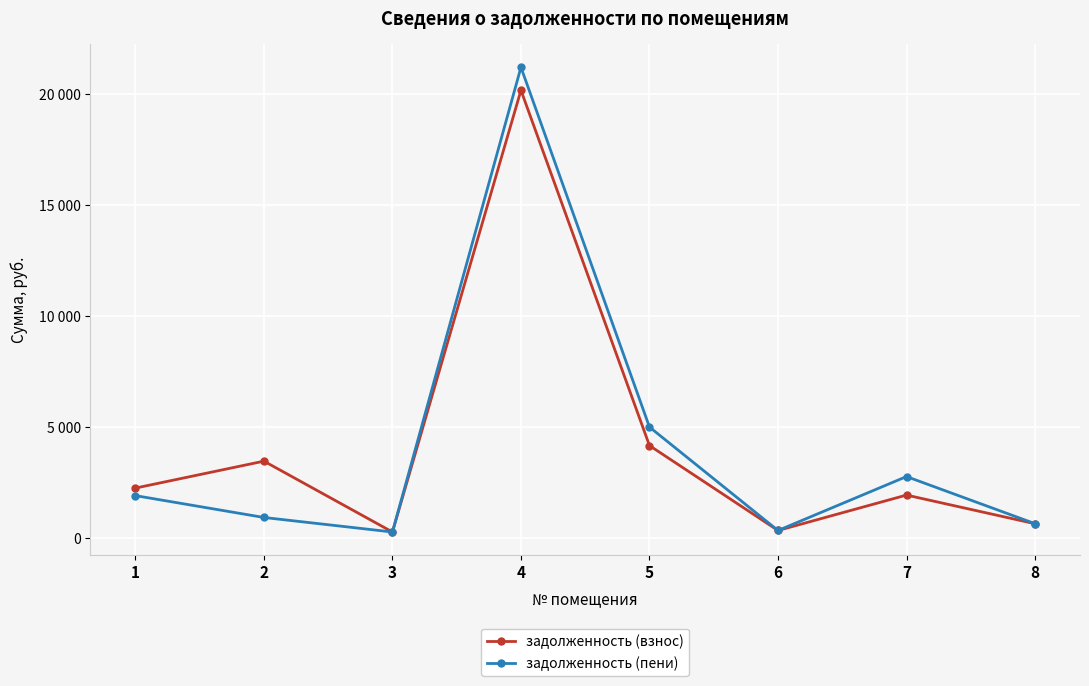

Reading right to left, list all the values displayed in this chart.

задолженность (взнос): 650.0	1941.6	345.1	4173.0	20190.6	277.1	3471.0	2256.8
задолженность (пени): 652.9	2776.2	345.1	5007.6	21226.1	277.1	931.9	1916.8